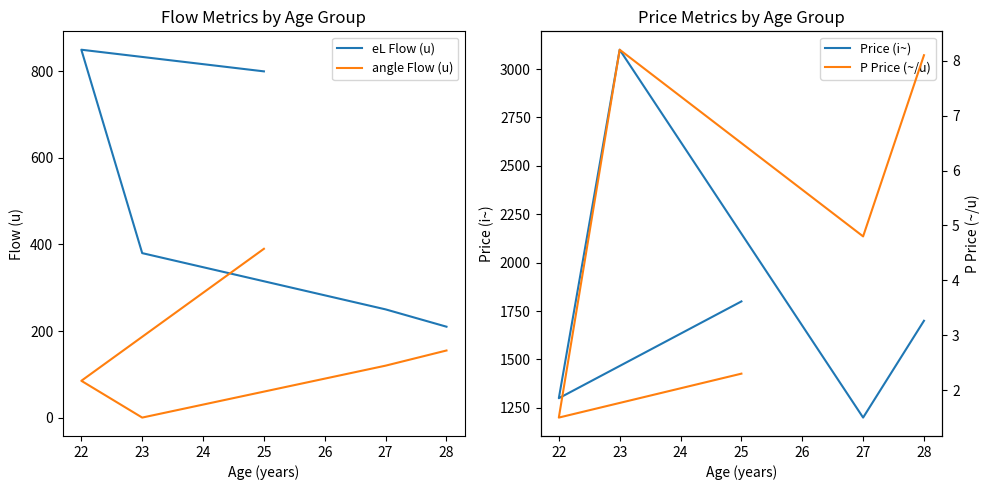

How many values in the angle Flow (u) series are below 120?

2